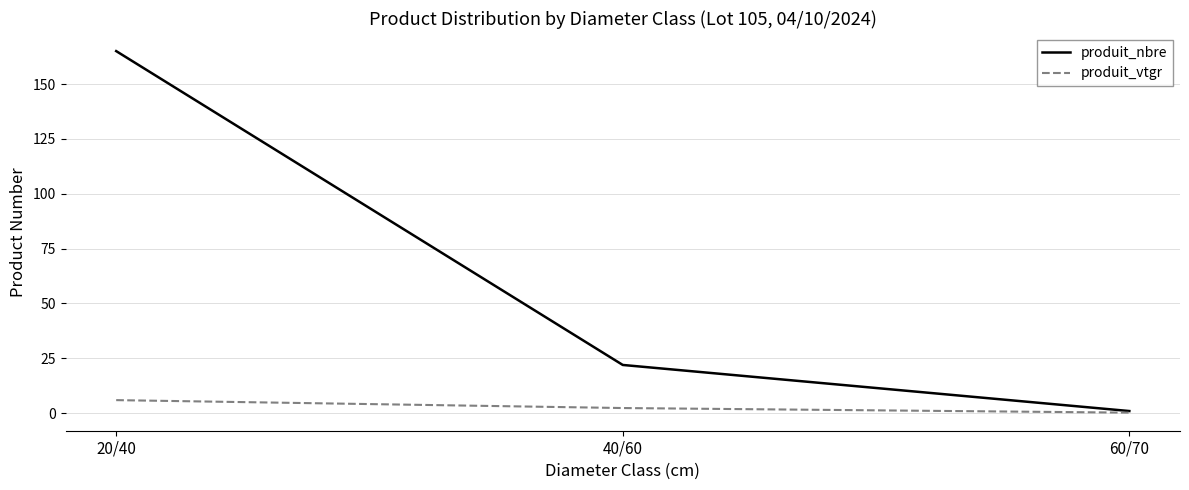

At which category does the chart reach its peak across all series?

20/40